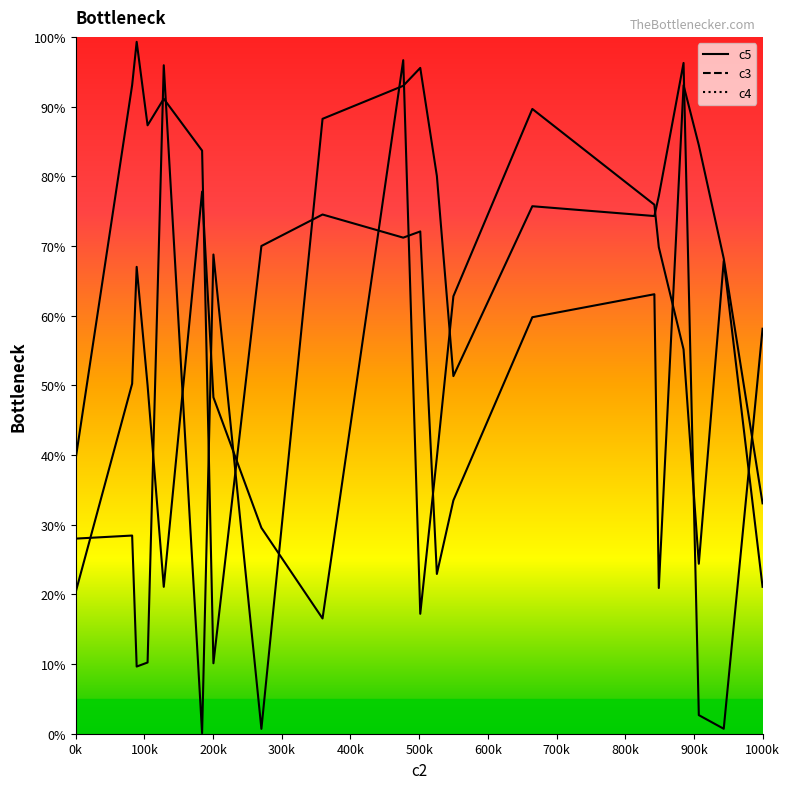

Rank the series by their maximum value, from lowest to highest.

c3, c5, c4